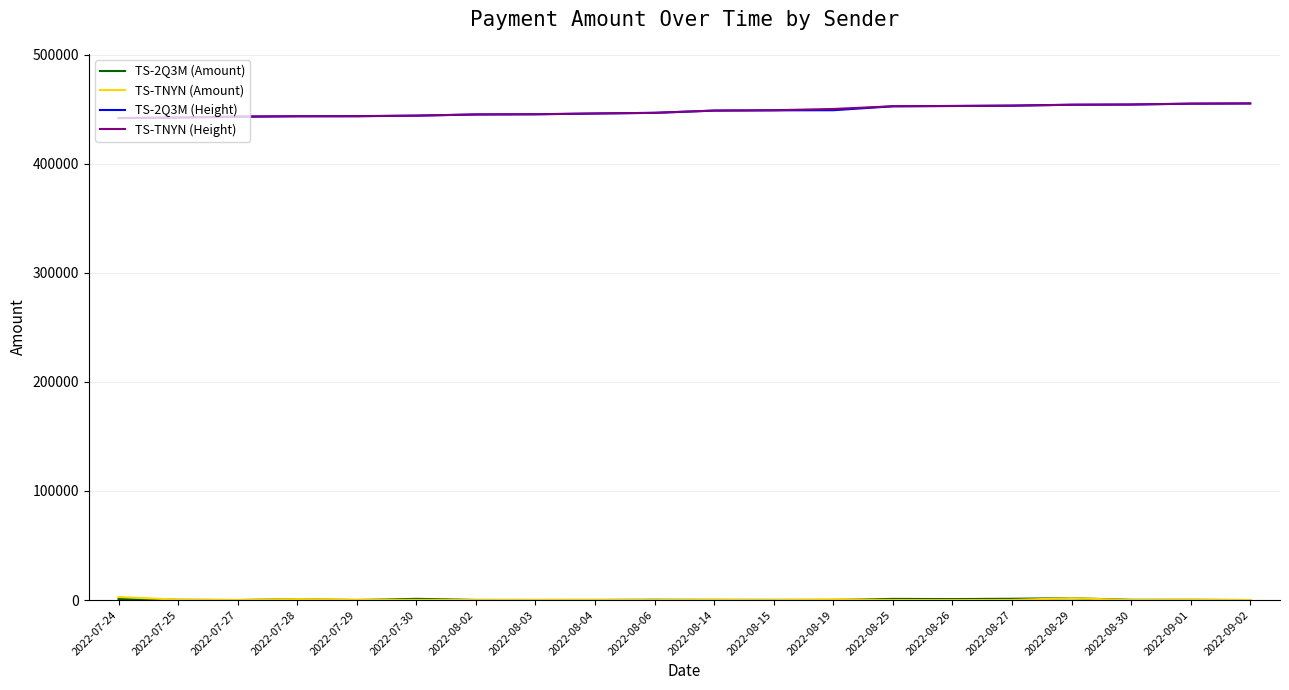

What is the difference between the TS-TNYN (Height) values at 2022-07-28 and 2022-08-15?

5507.0